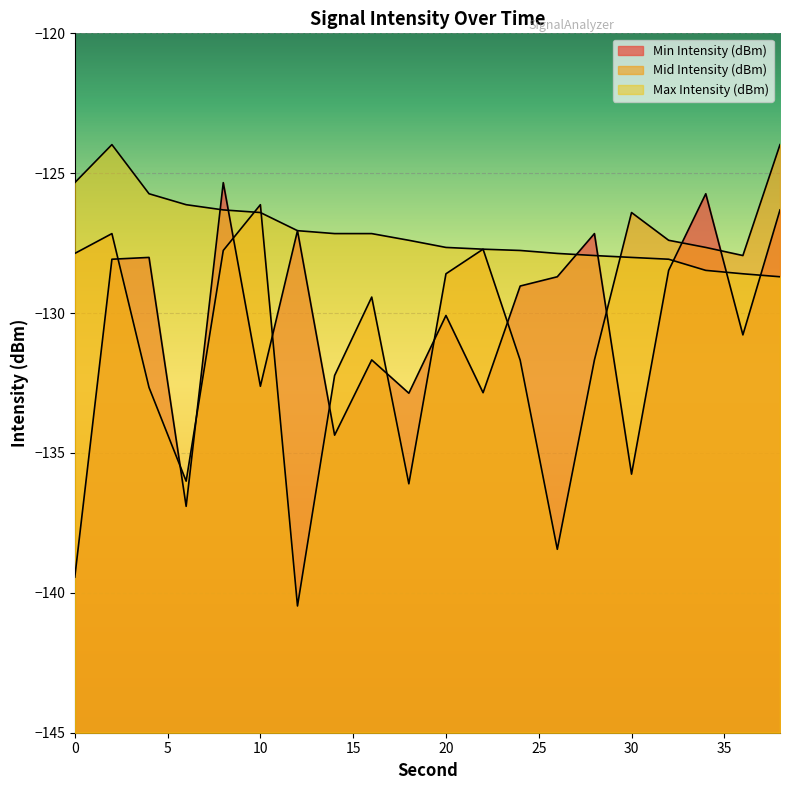

How many series are shown in this chart?

3